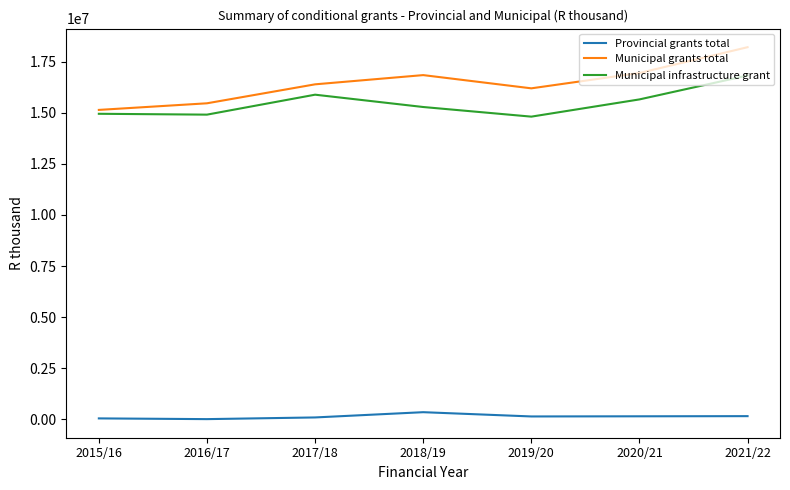

What is the sum of all Municipal grants total values?

115236814